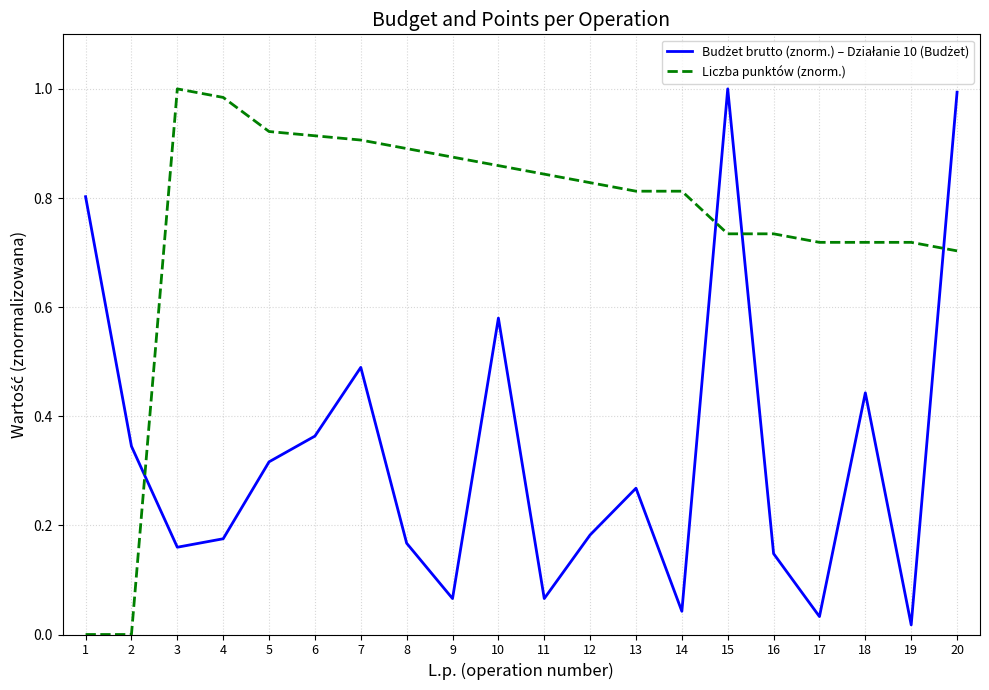

What is the total value across all series at 3?

1.2